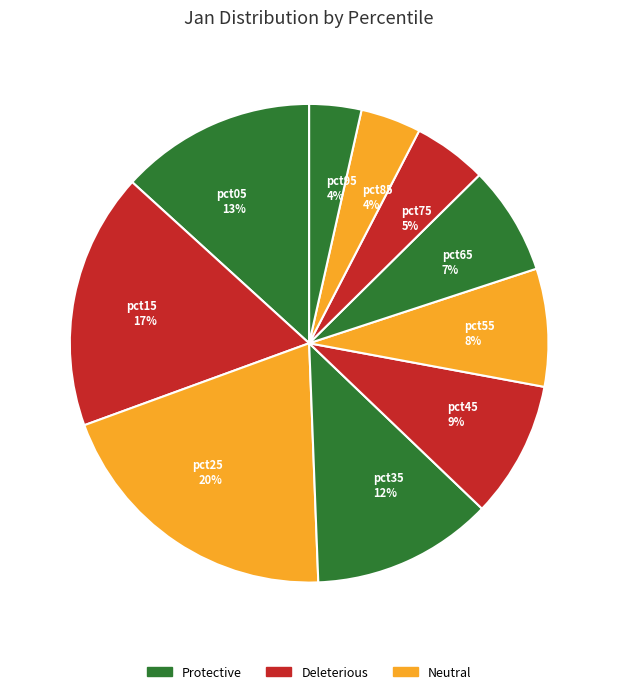

Between pct35 and pct55, which is larger?

pct35